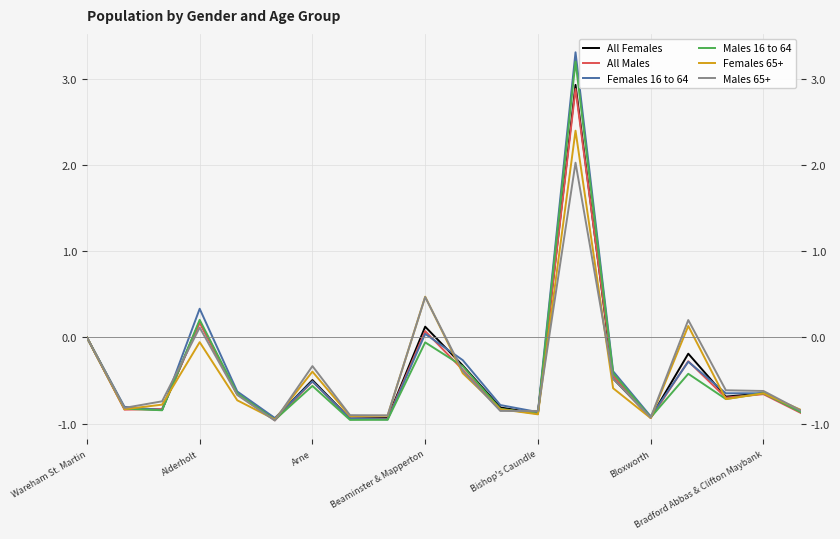

Does the chart have visible grid lines?

Yes